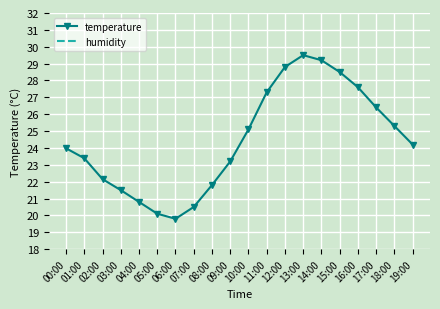

What is the label of the 2nd point from the right?

18:00